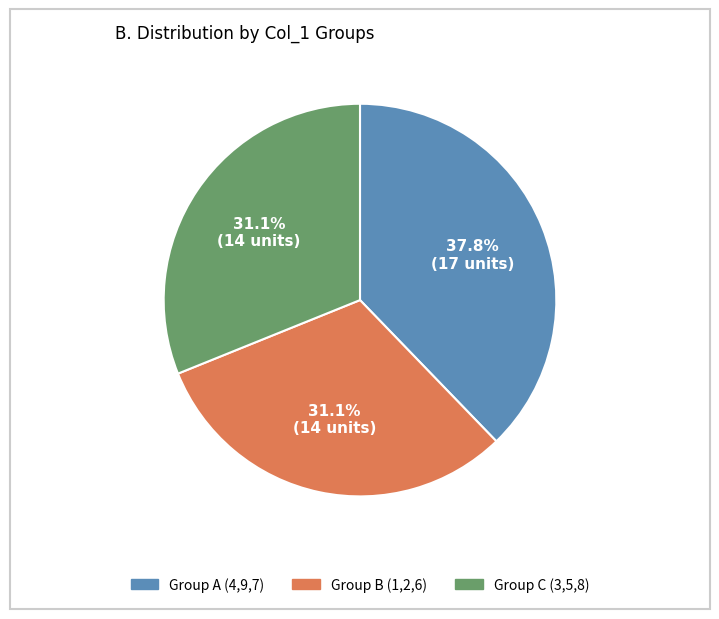

Does any single category account for the majority?

No